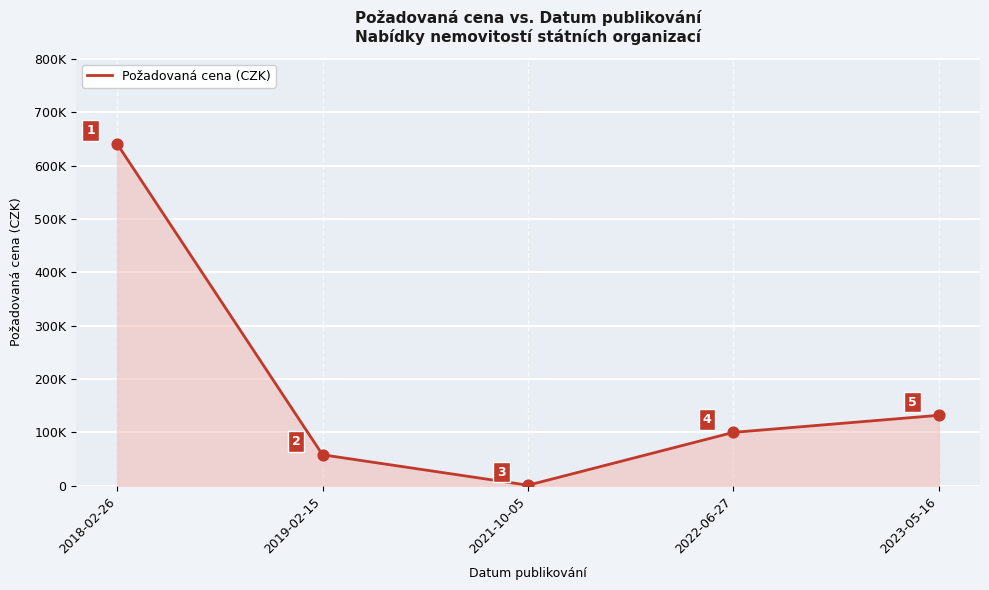

What is the change in value from 2021-10-05 to 2022-06-27?

+99084